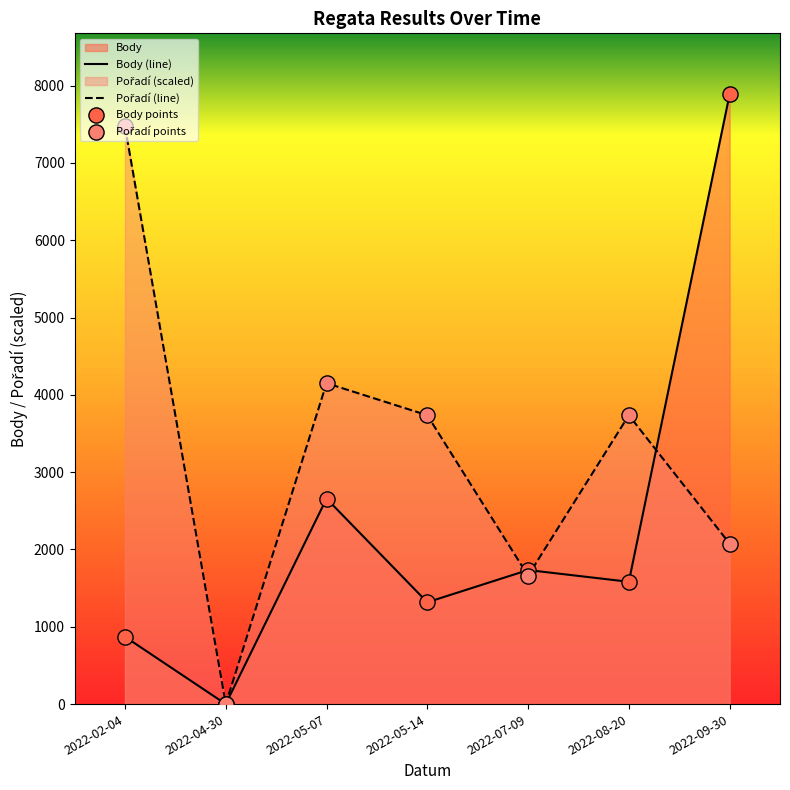

At which category is the sum across all series the highest?

2022-09-30